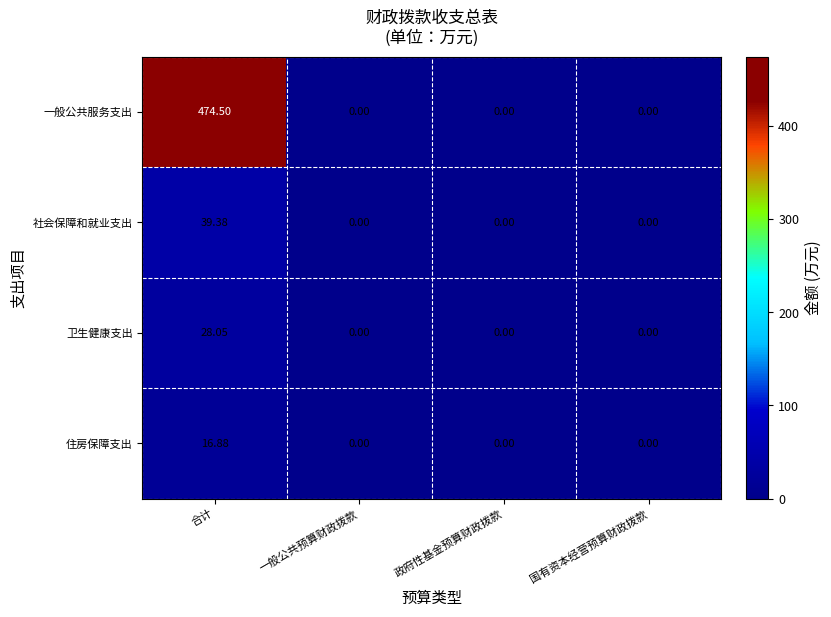

List the series in order of their peak value, highest first.

一般公共服务支出, 社会保障和就业支出, 卫生健康支出, 住房保障支出